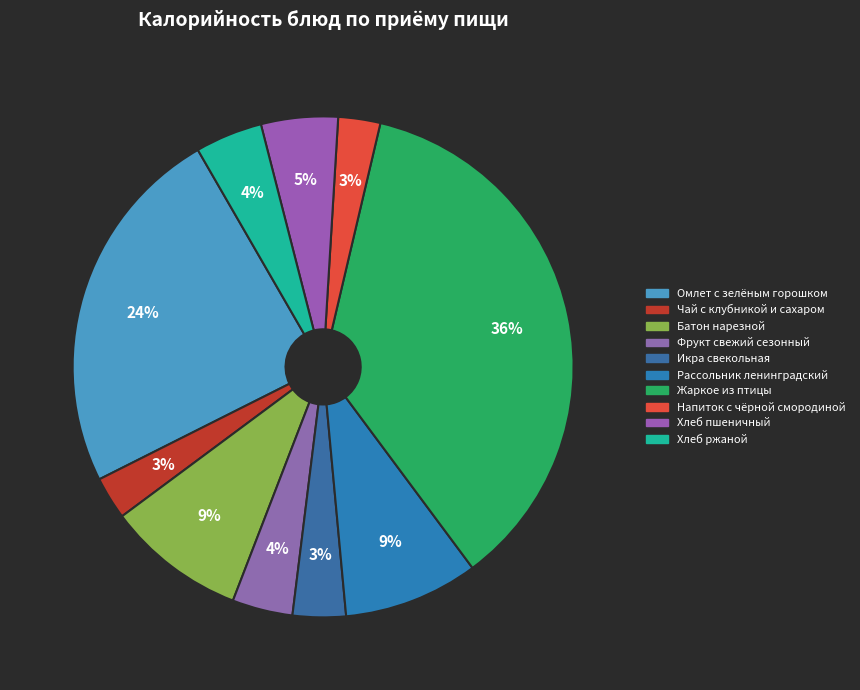

Count the number of slices in the pie.

10